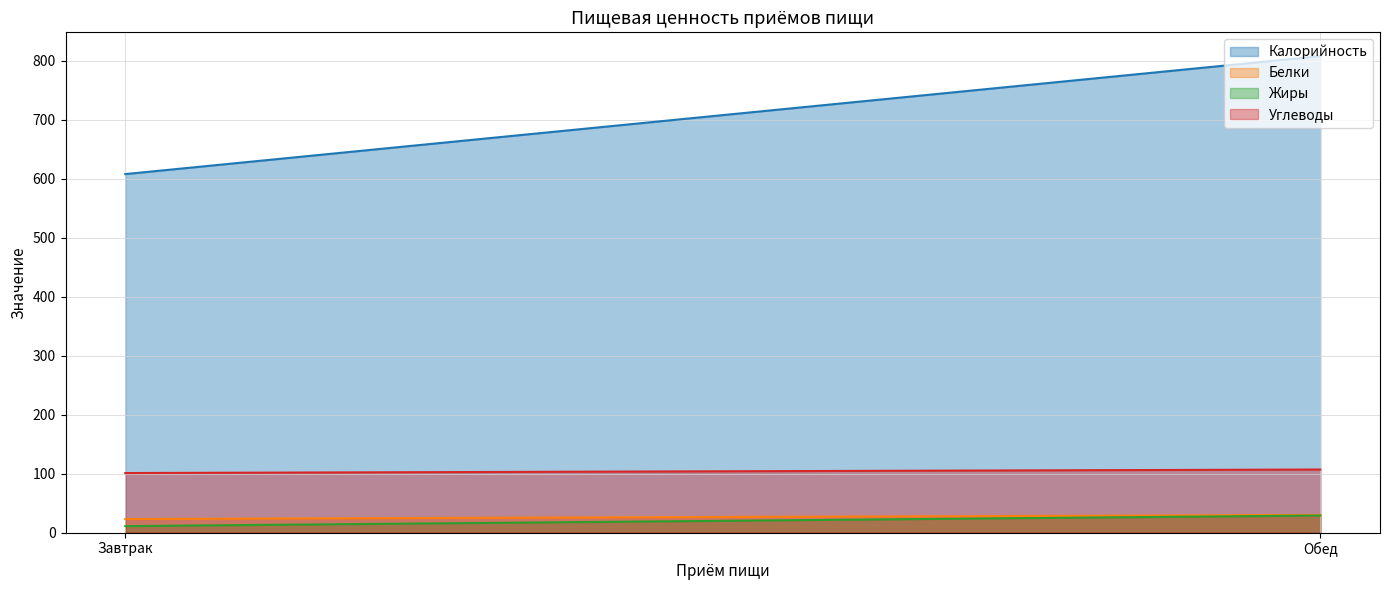

Which series changed the most between Завтрак and Обед?

Калорийность